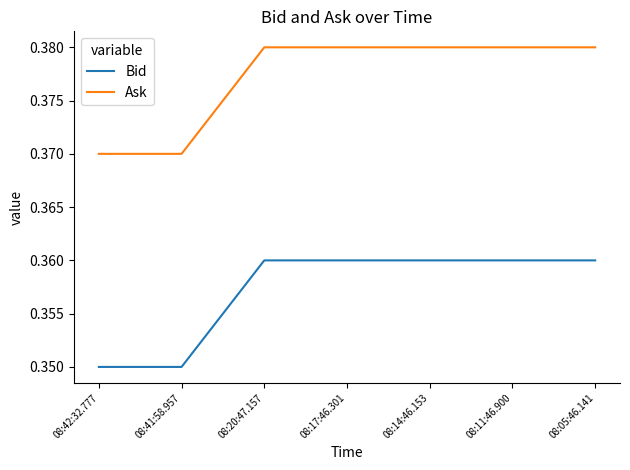

True or false: Bid and Ask cross at least once.

False